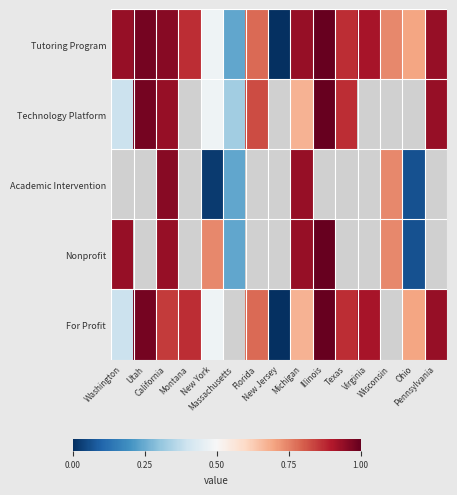

List the series in order of their overall mean, highest first.

Tutoring Program, For Profit, Technology Platform, Nonprofit, Academic Intervention